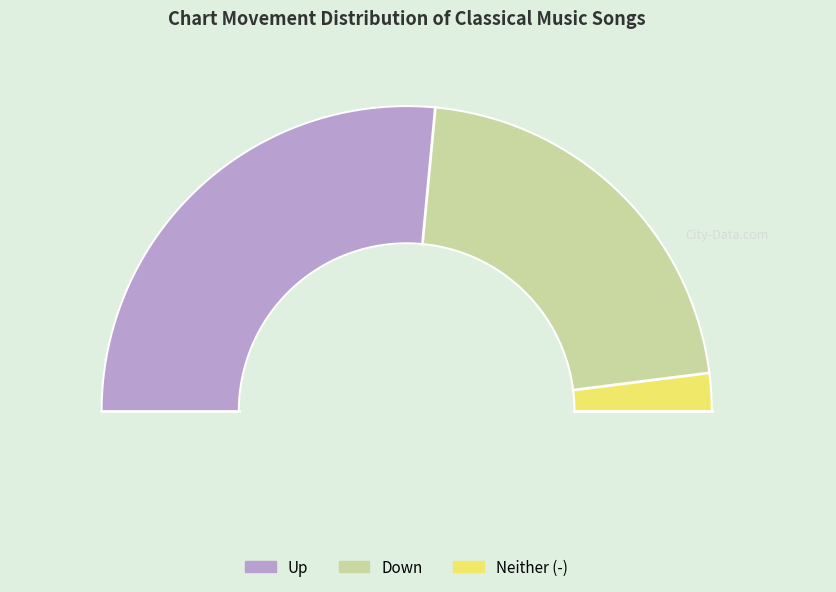

How many segments does this pie chart have?

3